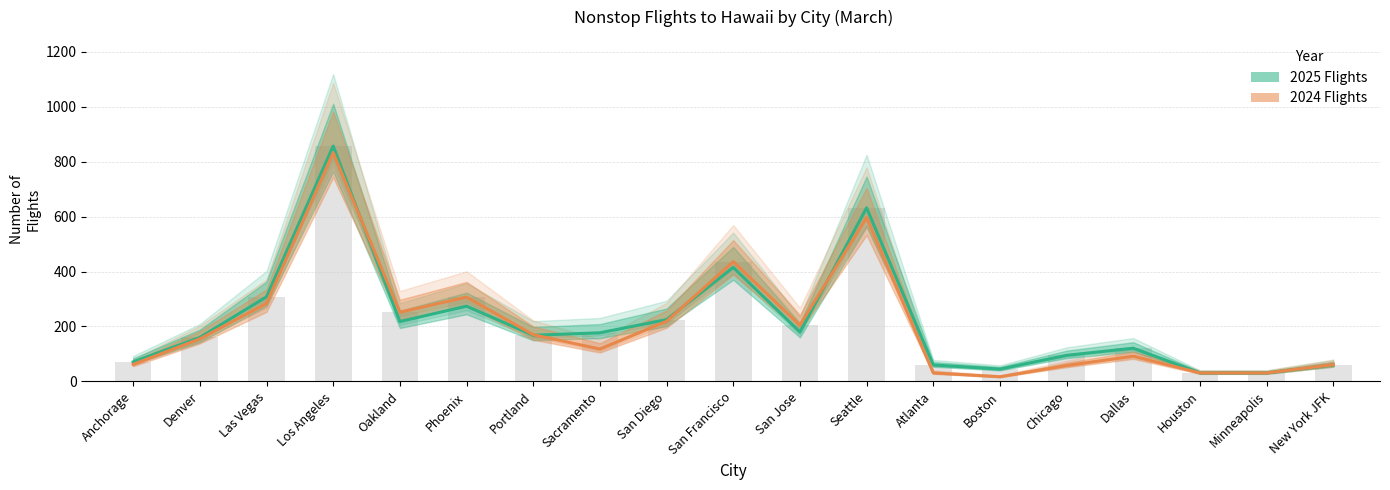

What is the highest value of the 2024 Flights series?

833